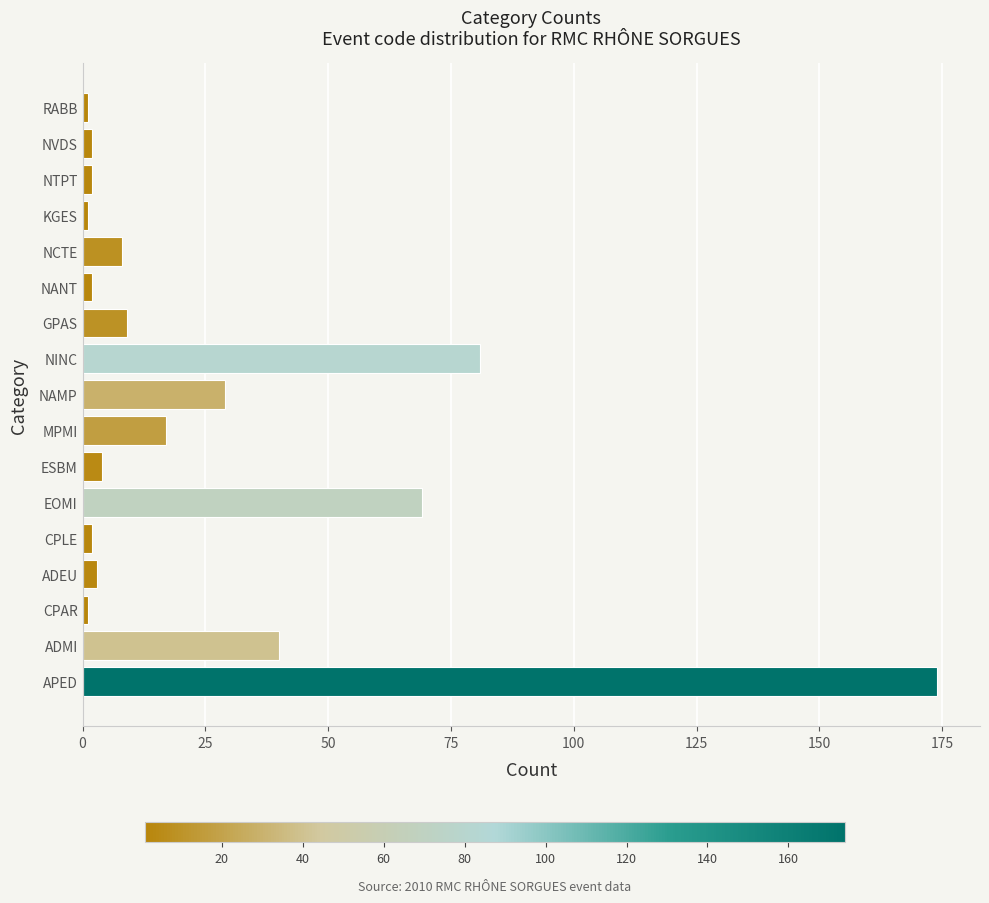

Is it true that the value at EOMI is 69?

True